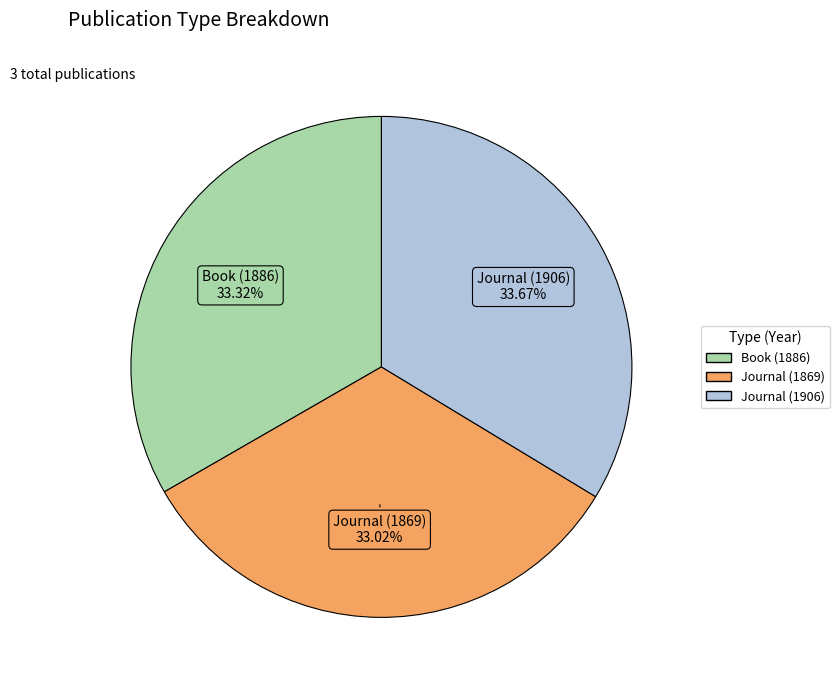

What portion of the pie excludes Journal (1906)?

66.3%